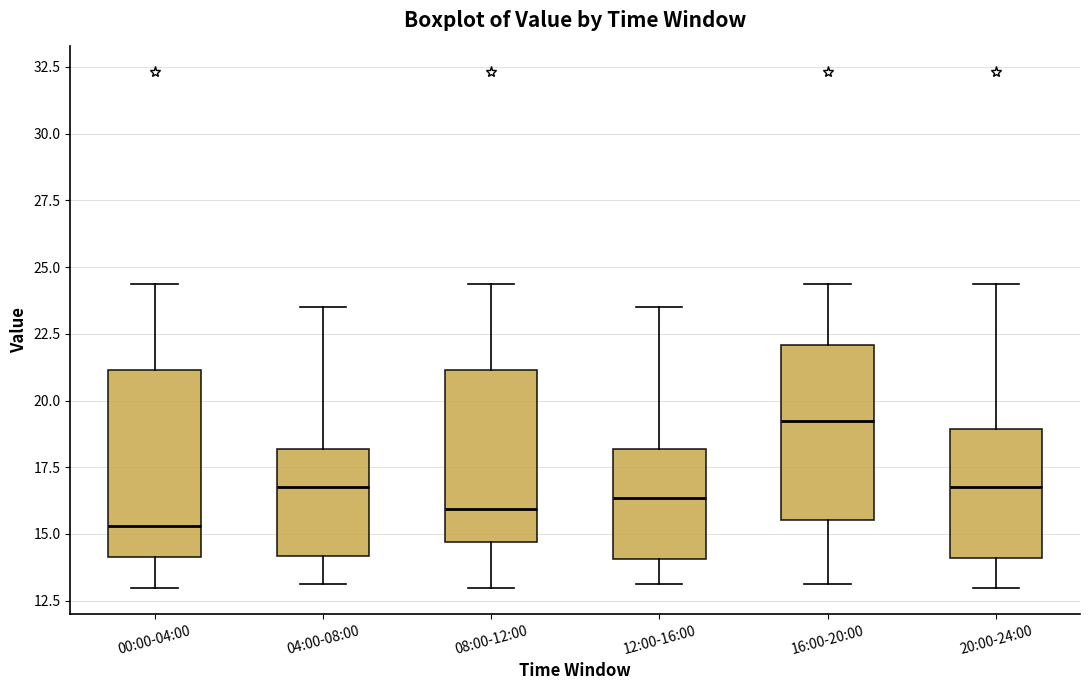

Where does the upper whisker of the box for 08:00-12:00 end on the y-axis? The values are not printed on the chart, so give them approximately, as read against the axis.

24.5